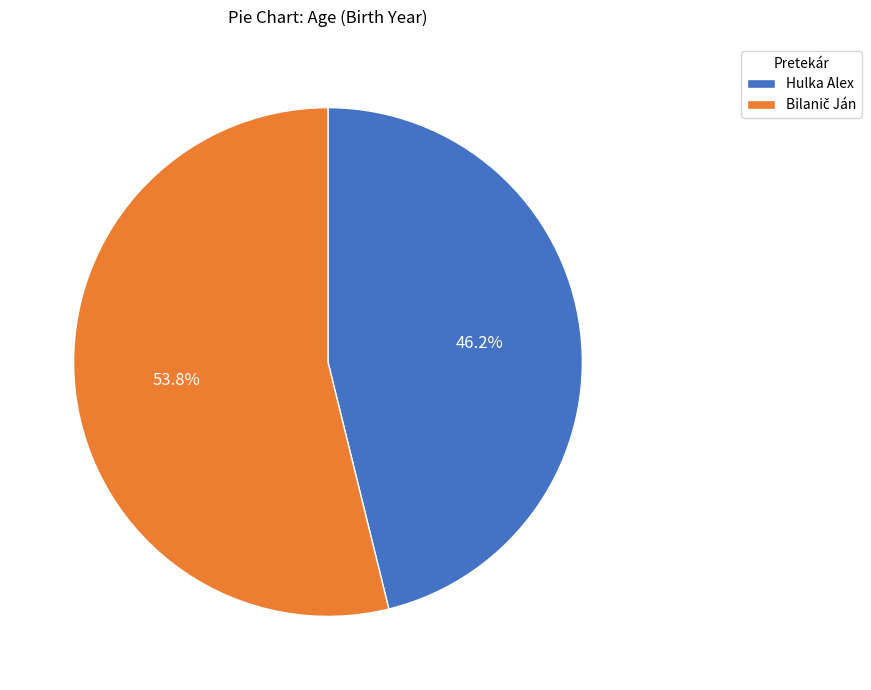

Does Hulka Alex account for over 50% of the chart?

No